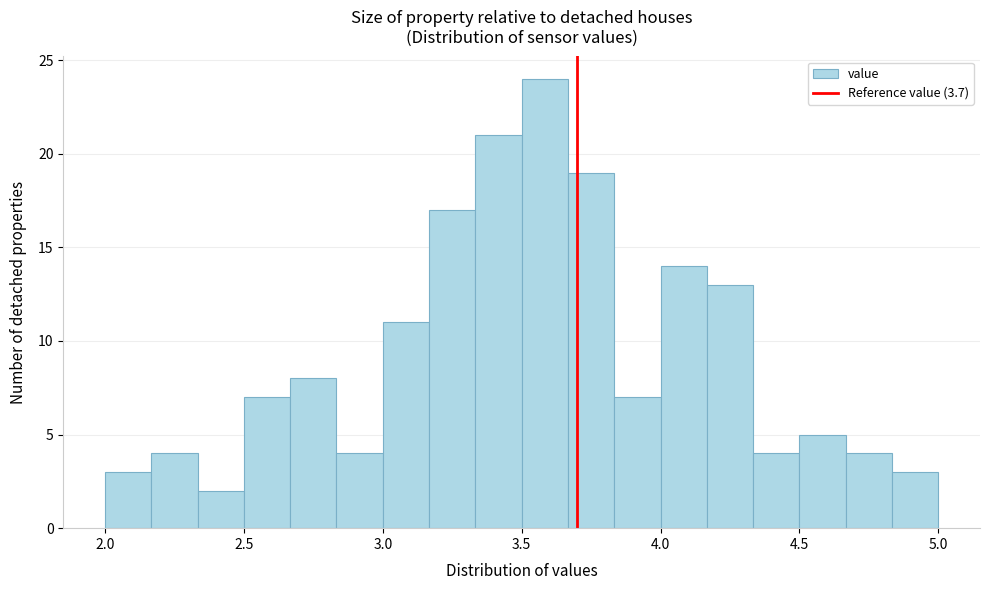

Read against the x-axis, roughly where is the centre of the tallest bar?

3.60